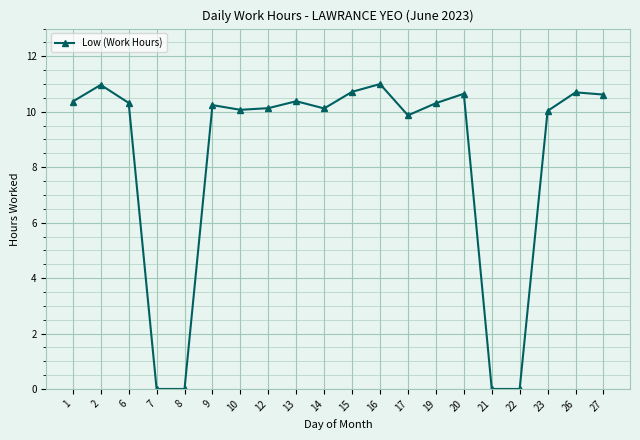

Is it true that the value at 20 is 4.3?

False